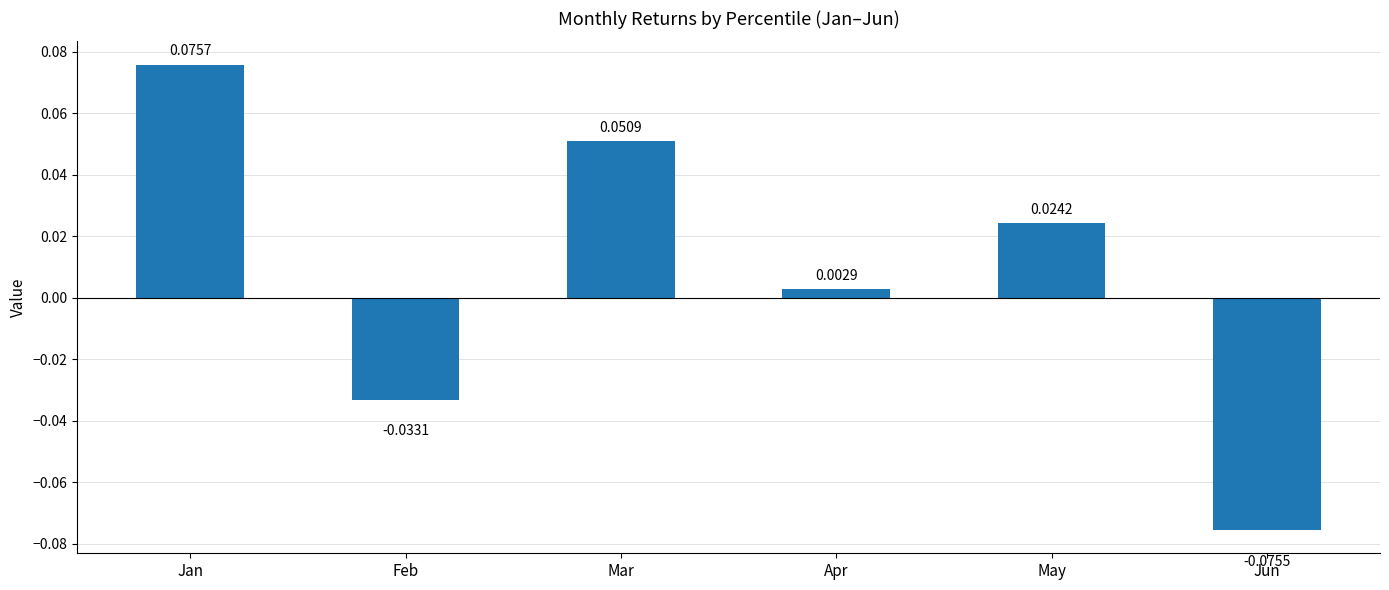

Where is the data nearest to the value 0?

Apr